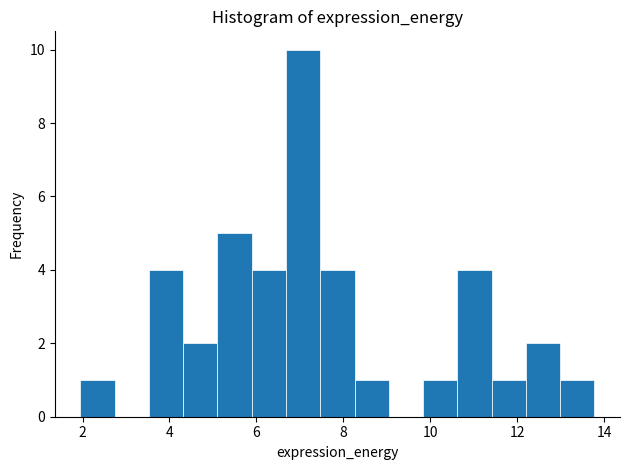

Around what value on the x-axis is the tallest bar? Give the approximate position of its centre, as read against the axis.

7.0